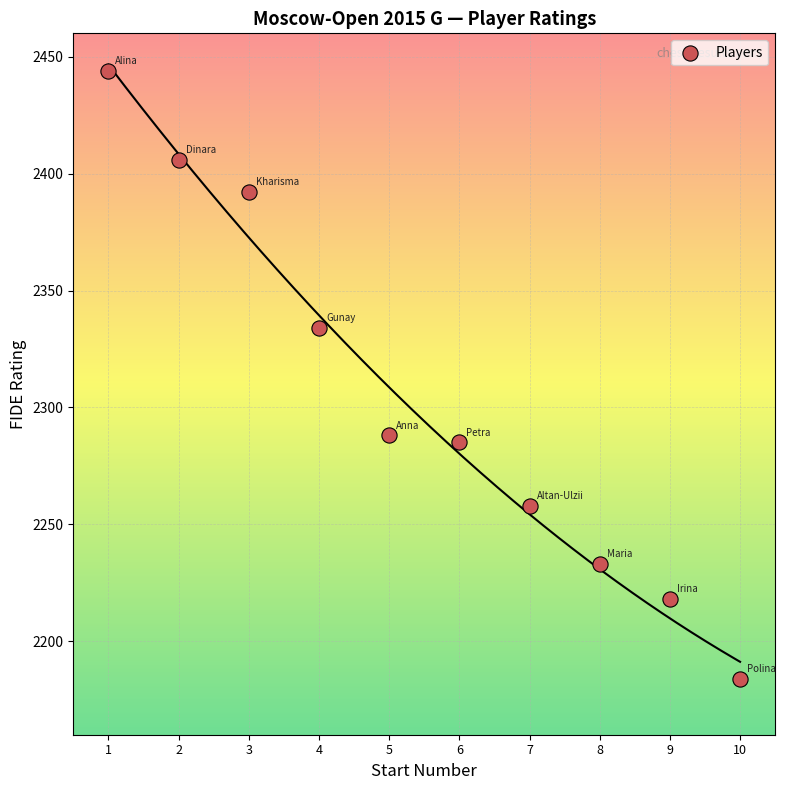

What is the average X value?

6